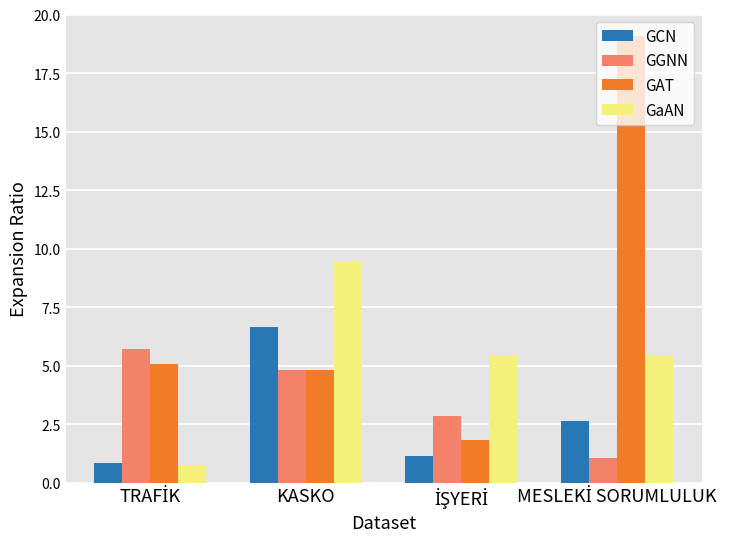

True or false: GCN has a value of 6.7 at KASKO.

True